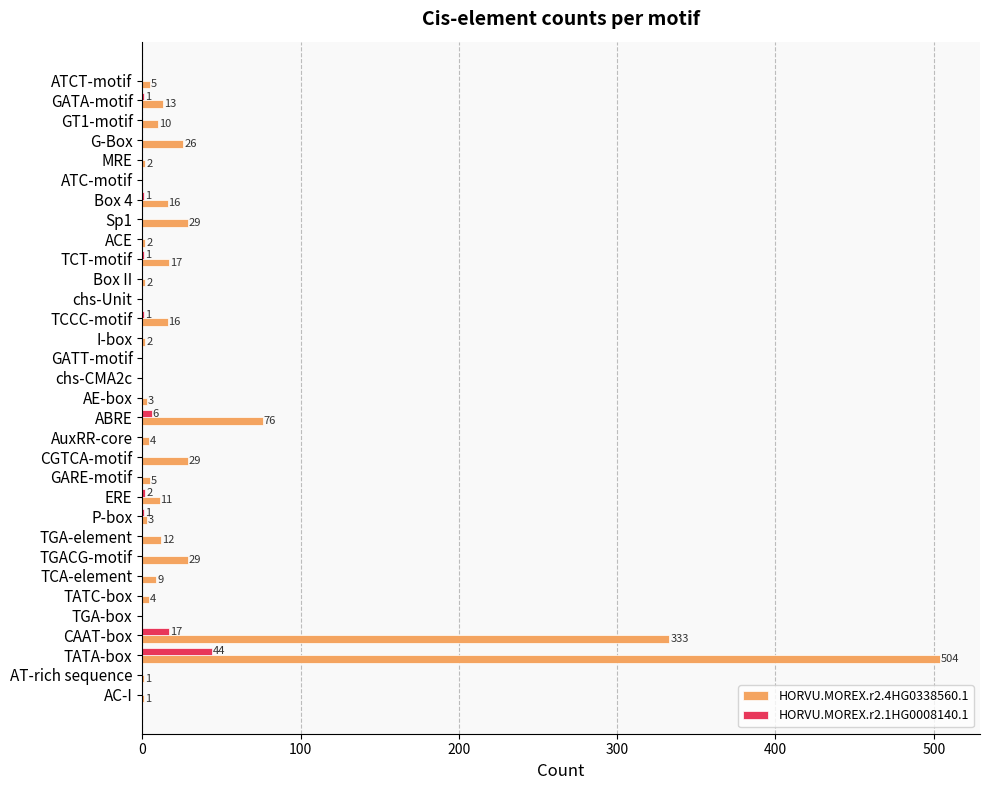

Which series changed the most between ATCT-motif and ATC-motif?

HORVU.MOREX.r2.4HG0338560.1